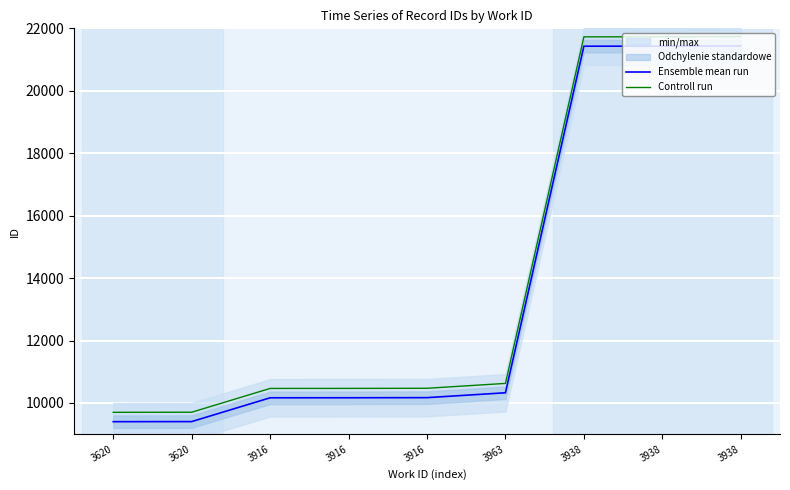

How many series are shown in this chart?

2